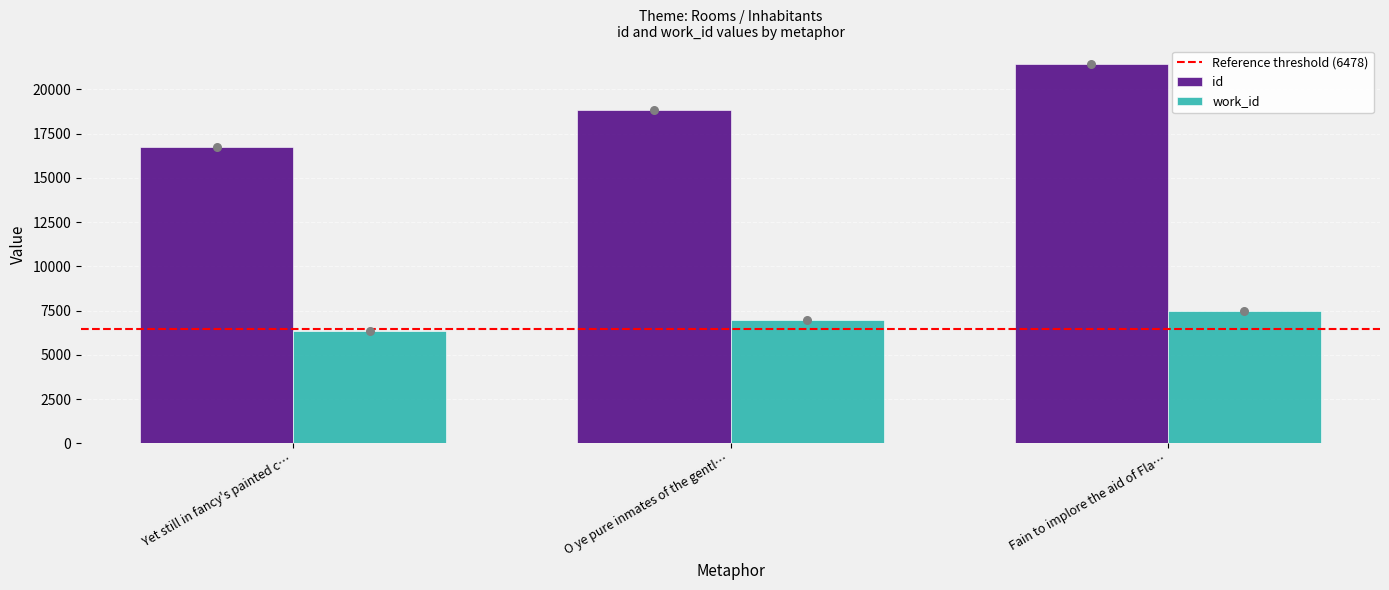

Which series has the largest total across all categories?

id